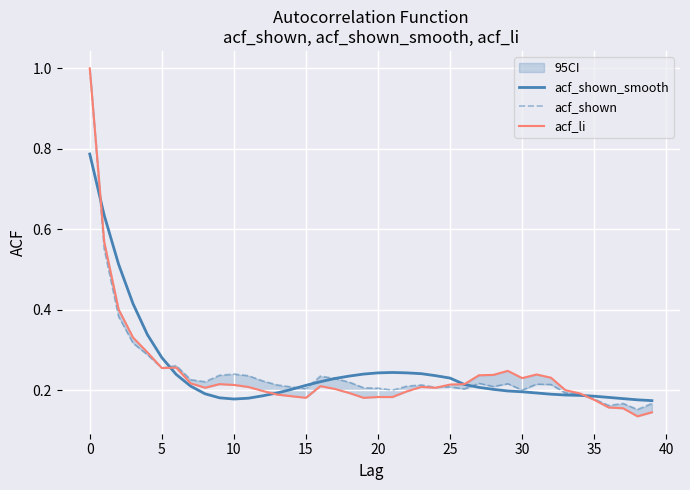

Which series has the largest range (max minus min)?

acf_li